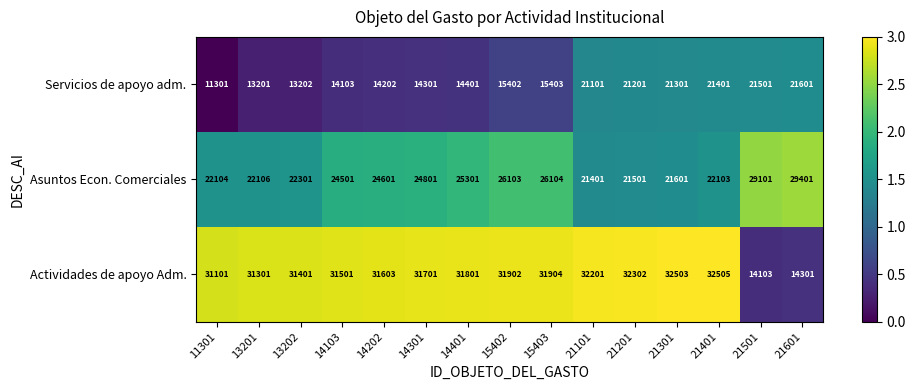

What is the maximum value for Actividades de apoyo Adm.?

32505